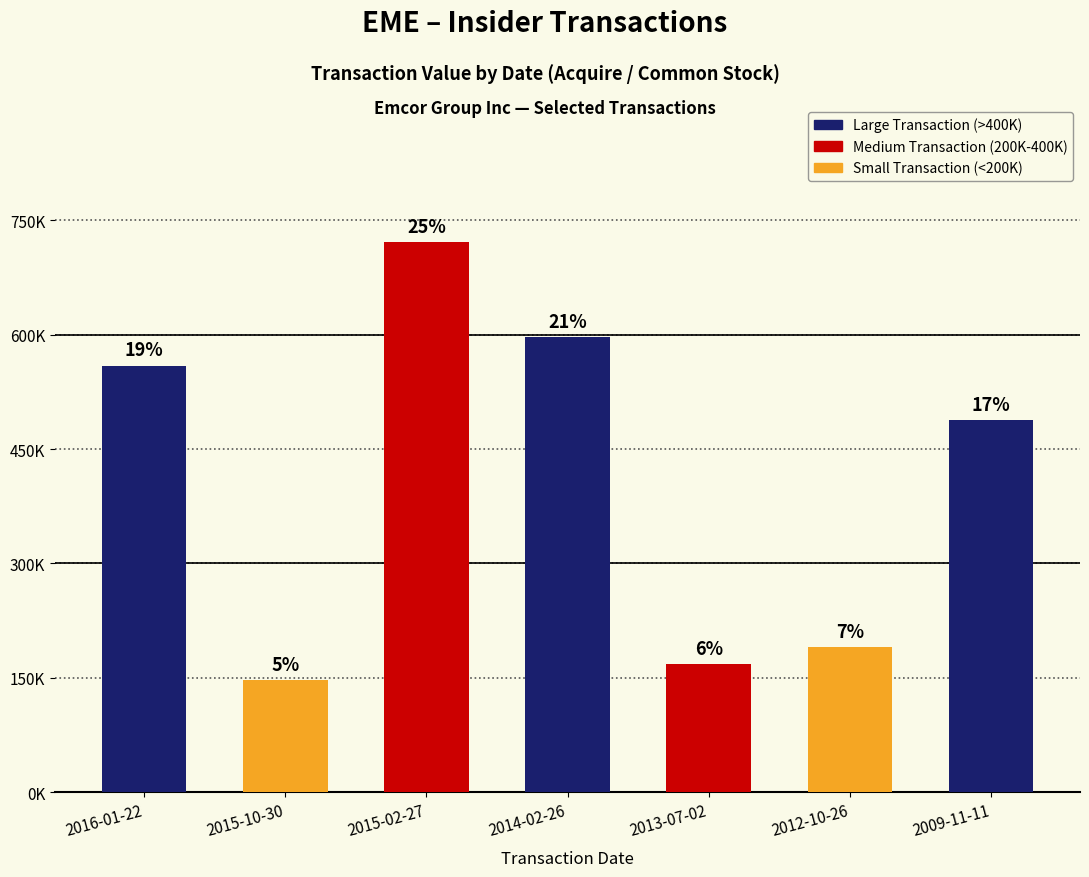

Reading right to left, list all the values displayed in this chart.

2009-11-11=487570	2012-10-26=190826	2013-07-02=168029	2014-02-26=596619	2015-02-27=720700	2015-10-30=147002	2016-01-22=559400